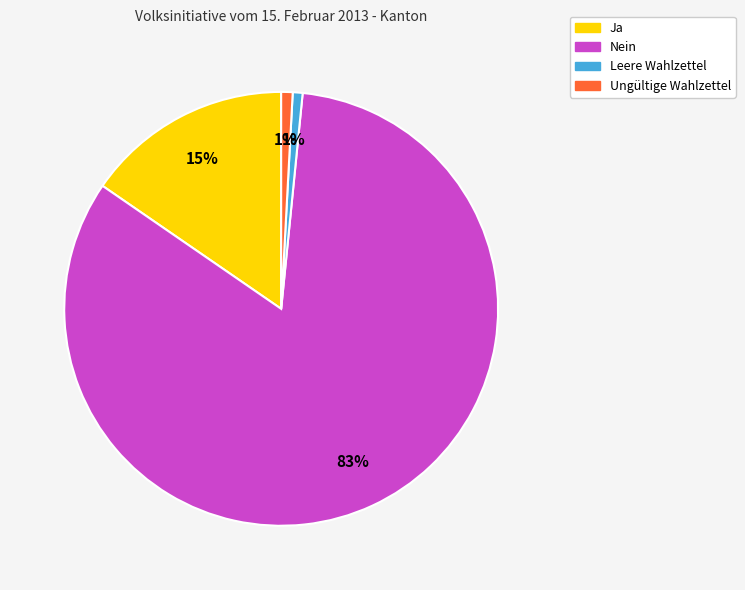

To the nearest percent, what percentage of the pie is Nein?

83%